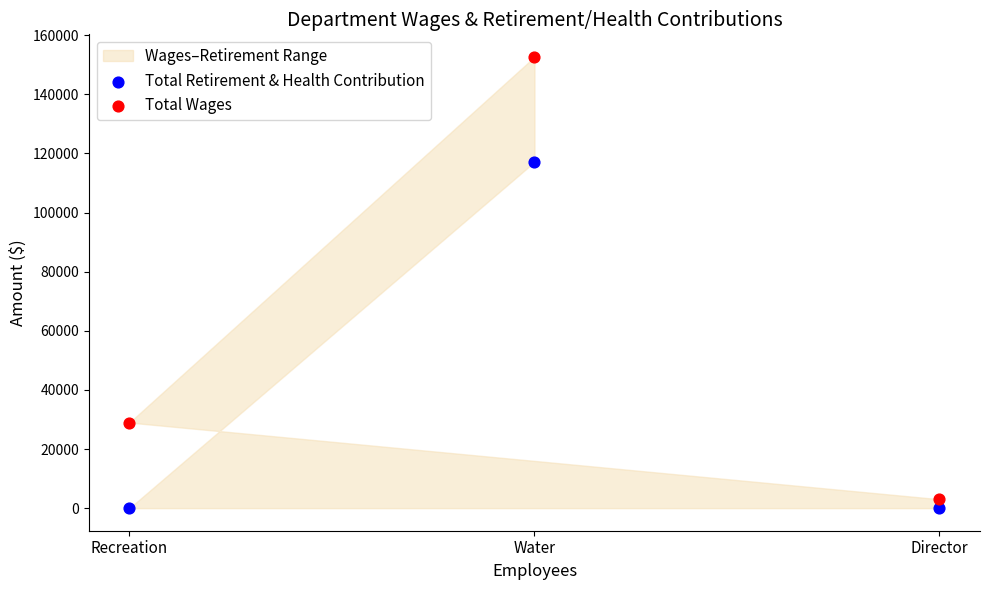

Which series contains the lowest Y value?

Total Retirement & Health Contribution